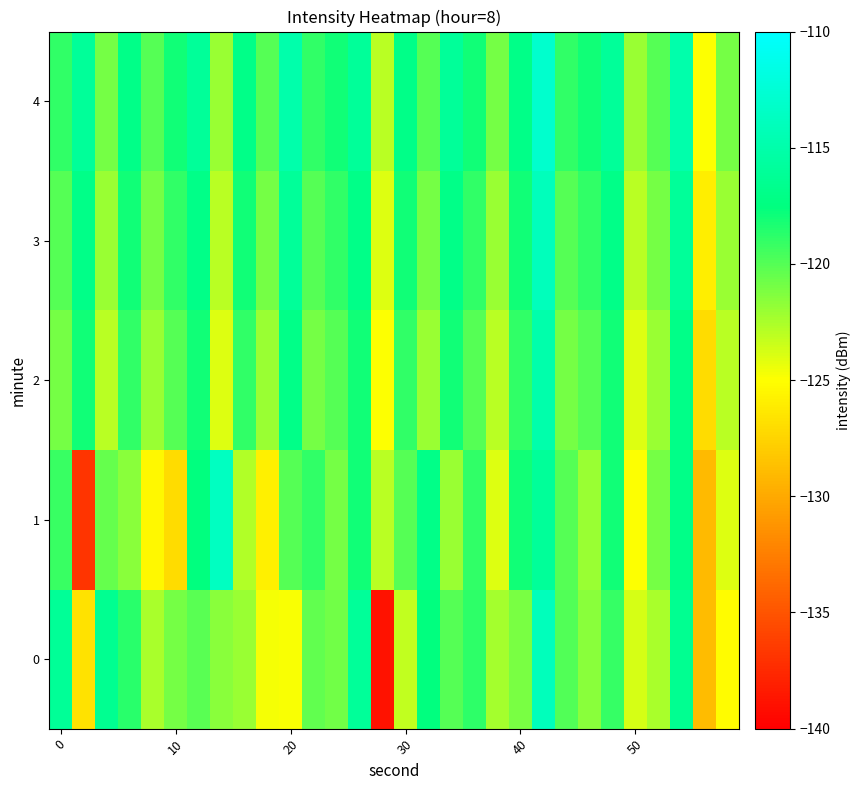

How many data points does each series have?

30